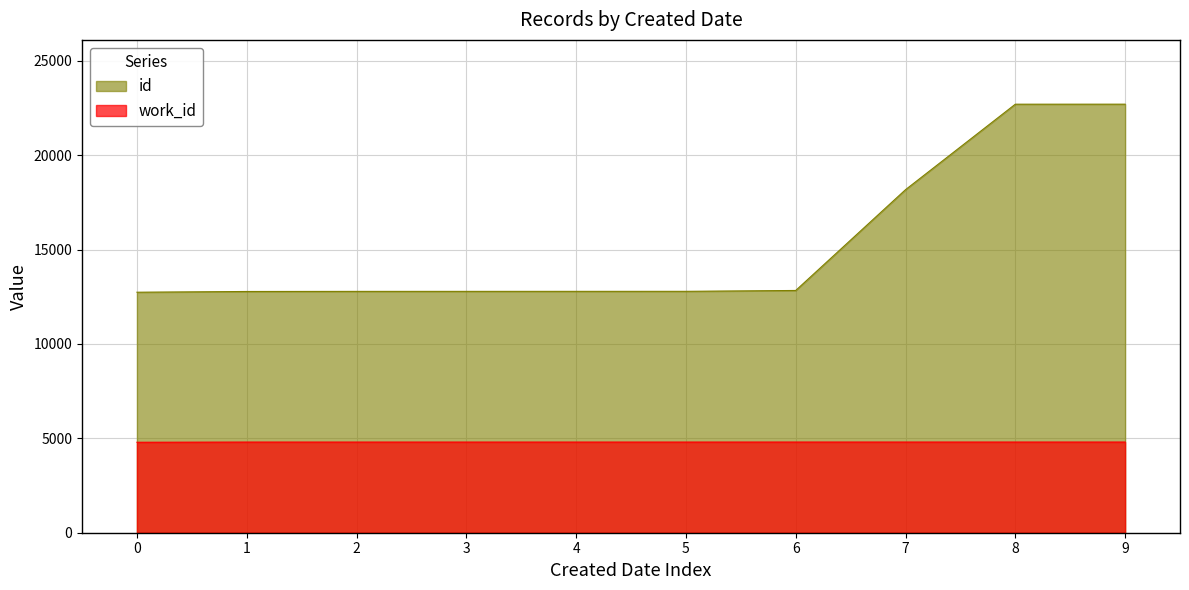

What is the maximum value for work_id?

4803